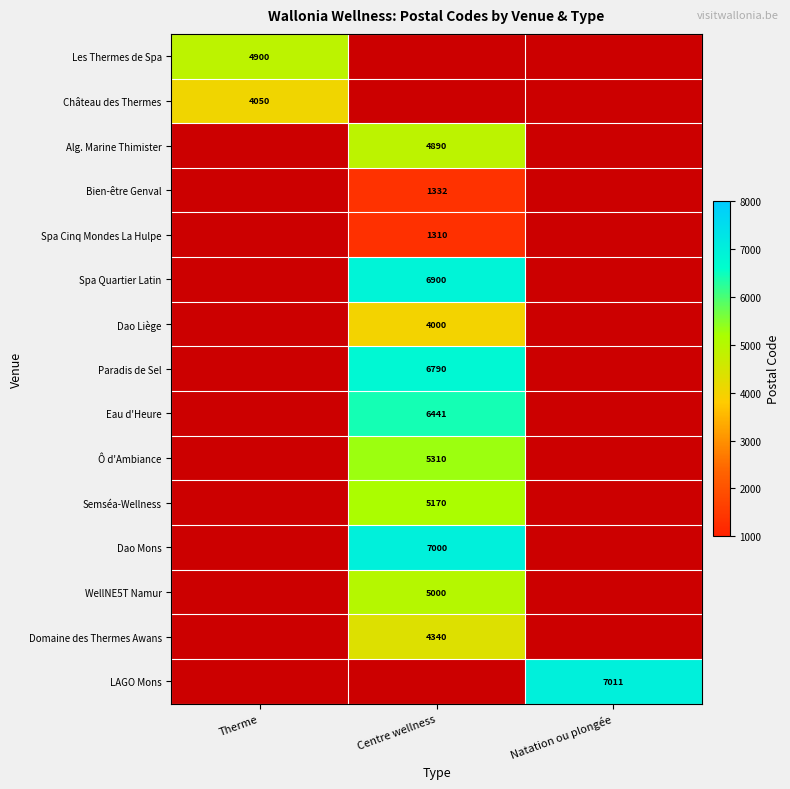

At how many categories does at least one series exceed 5001?

2